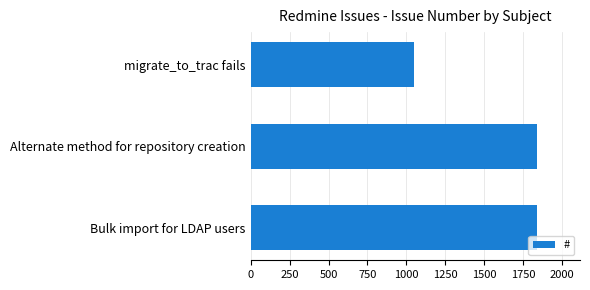

Between Alternate method for repository creation and migrate_to_trac fails, which is larger?

Alternate method for repository creation